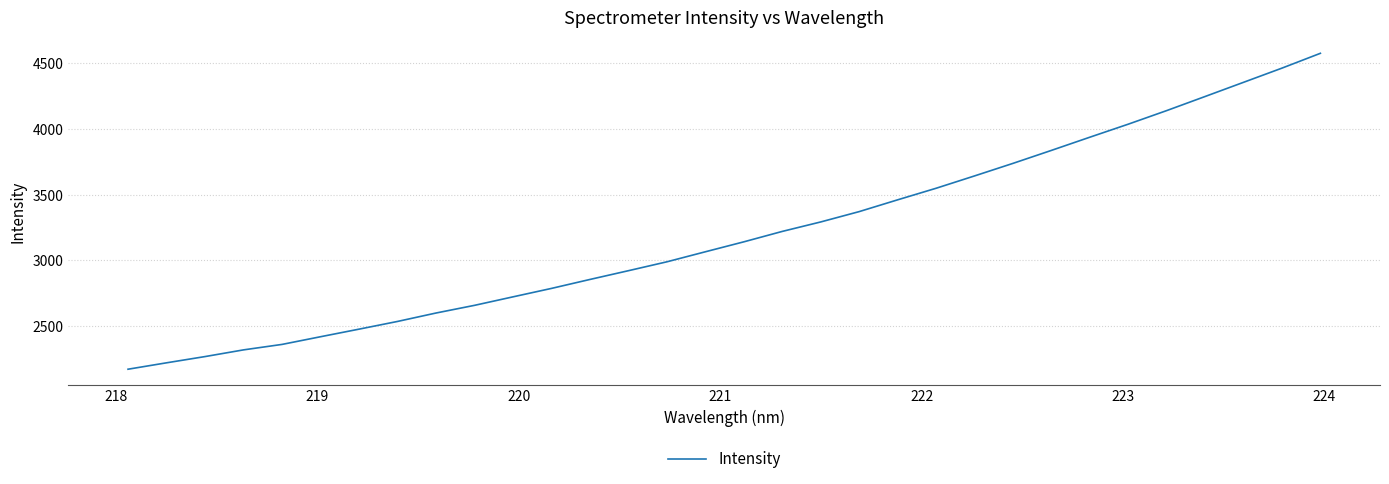

What is the maximum value shown in the chart?

4577.0